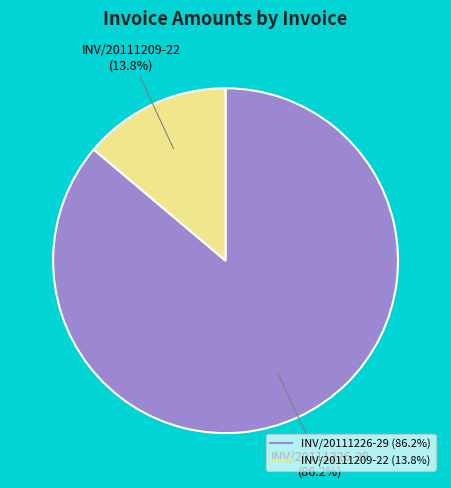

What is the largest slice in the pie chart?

INV/20111226-29